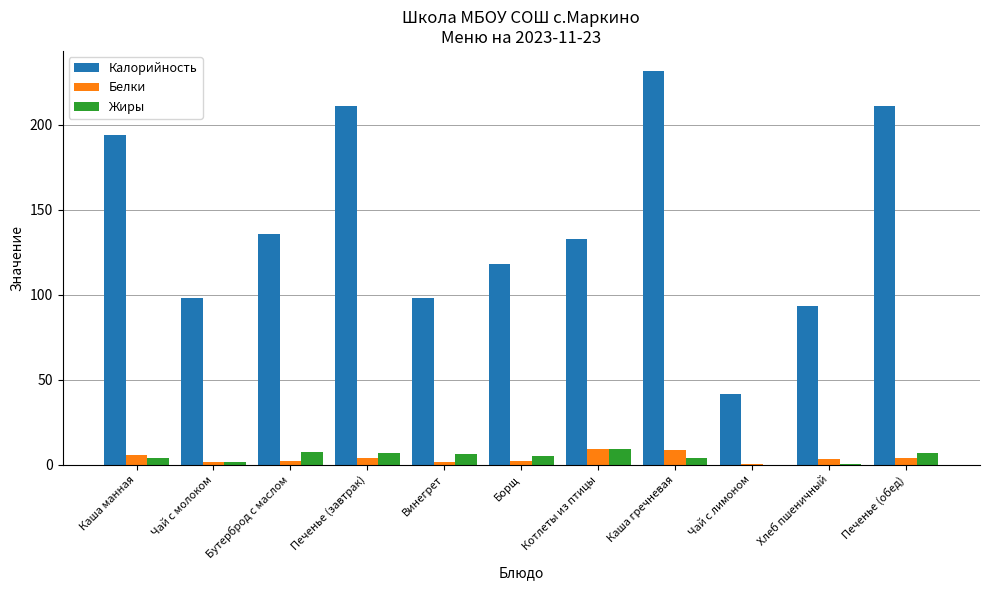

Is it true that Калорийность equals 136.0 at Бутерброд с маслом?

True